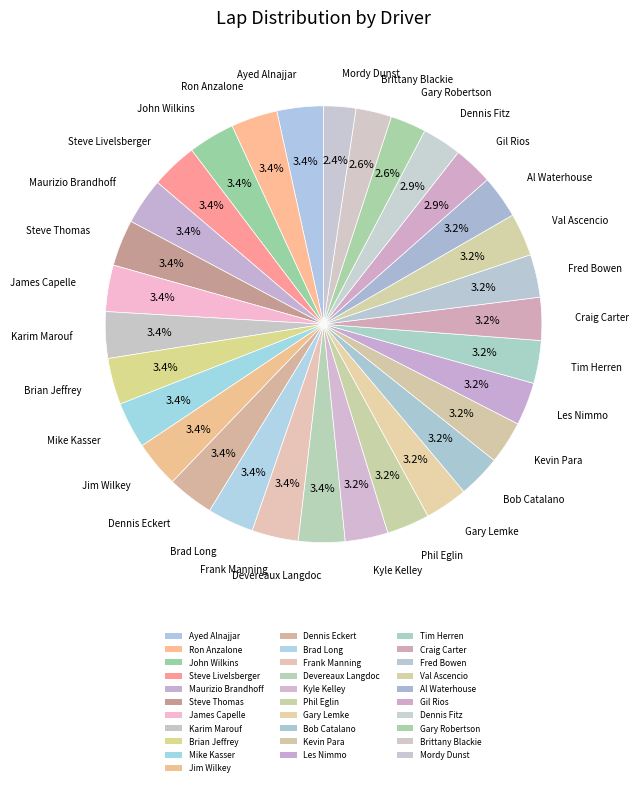

How many slices are in this pie chart?

31